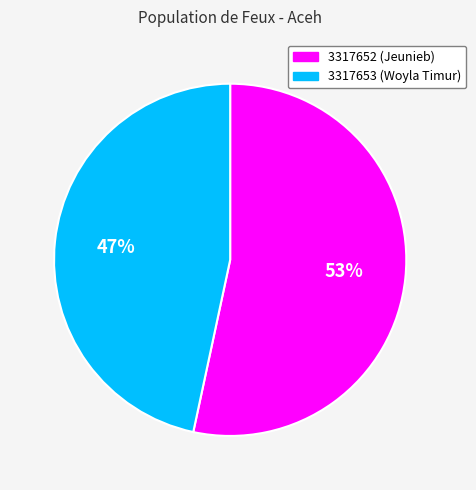

How many segments does this pie chart have?

2